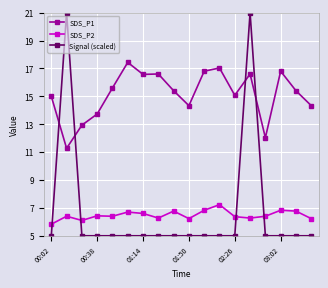

Which series ends up on top after the final intersection of Signal (scaled) and SDS_P2?

SDS_P2